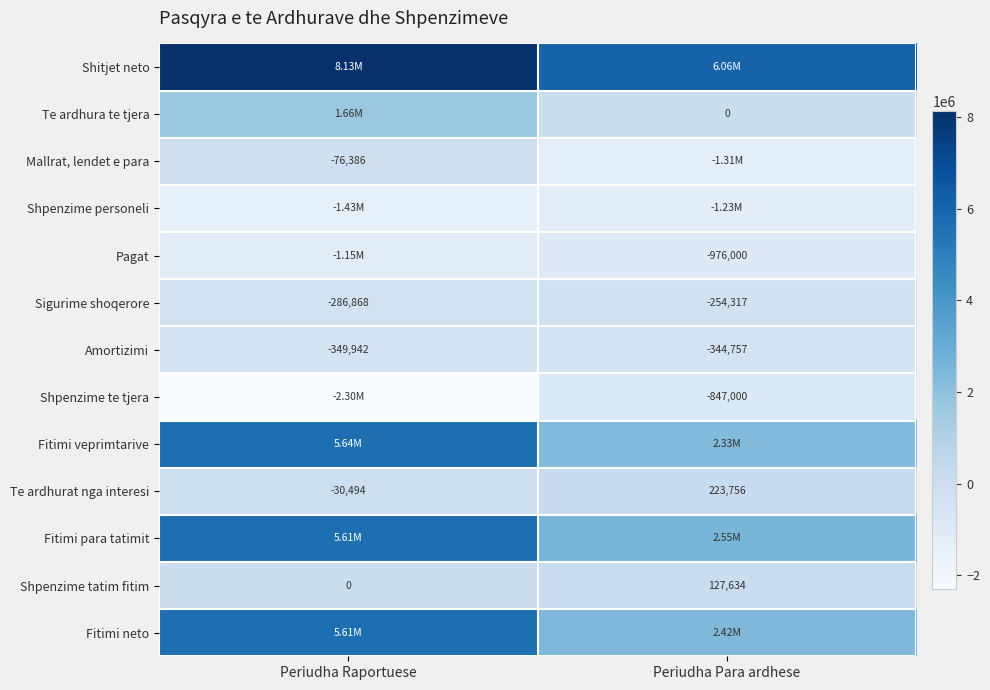

At which label is Sigurime shoqerore closest to -270592?

Periudha Para ardhese